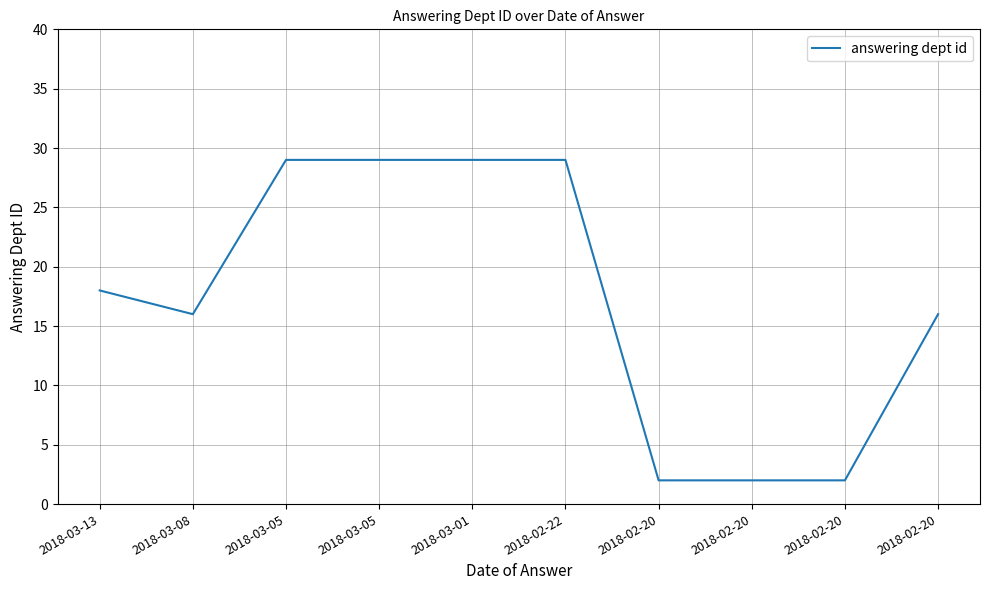

Rank the categories by value from highest to lowest.

2018-03-05, 2018-03-05, 2018-03-01, 2018-02-22, 2018-03-13, 2018-03-08, 2018-02-20, 2018-02-20, 2018-02-20, 2018-02-20